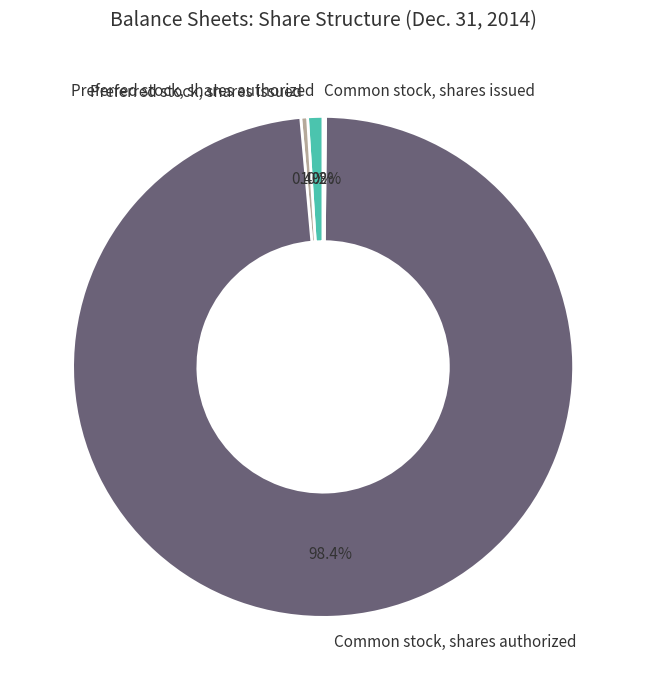

True or false: Common stock, shares authorized accounts for 98% of the total.

True